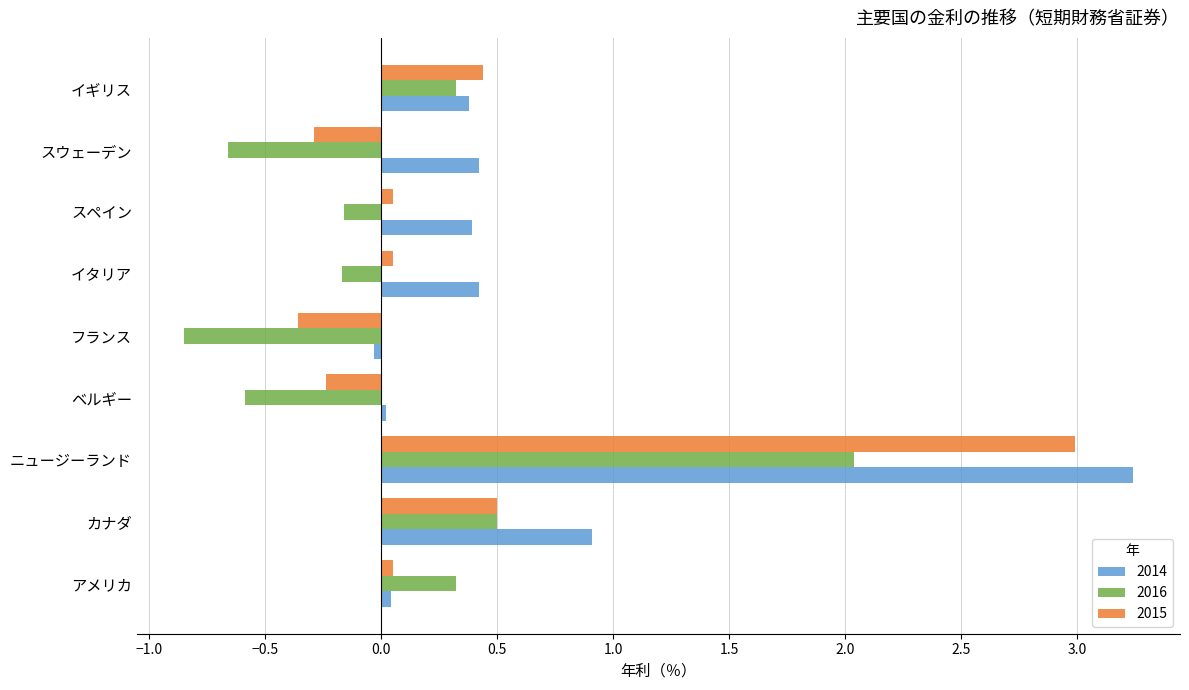

Rank the series by their maximum value, from highest to lowest.

2014, 2015, 2016